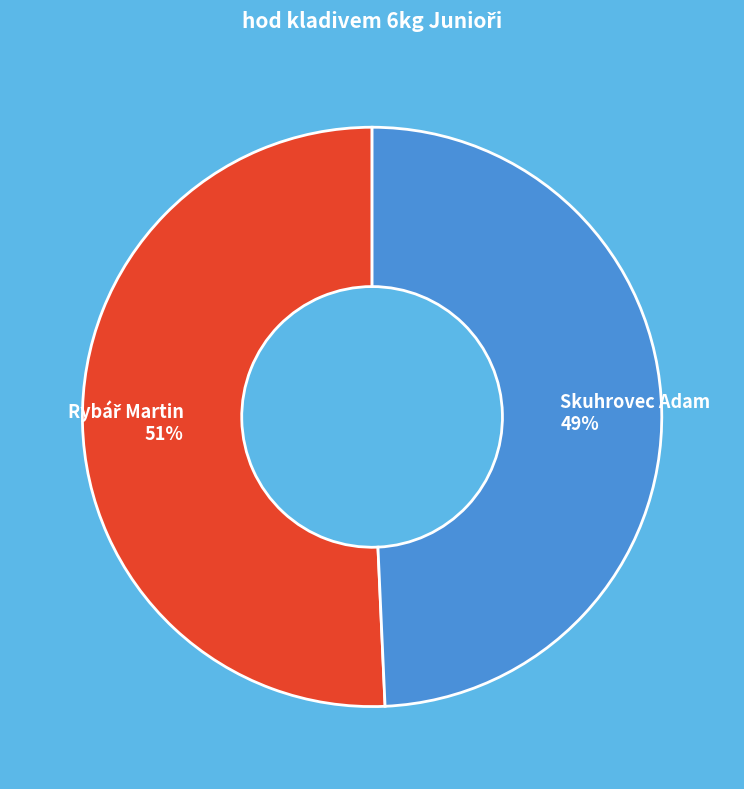

Does Skuhrovec Adam account for over 50% of the chart?

No